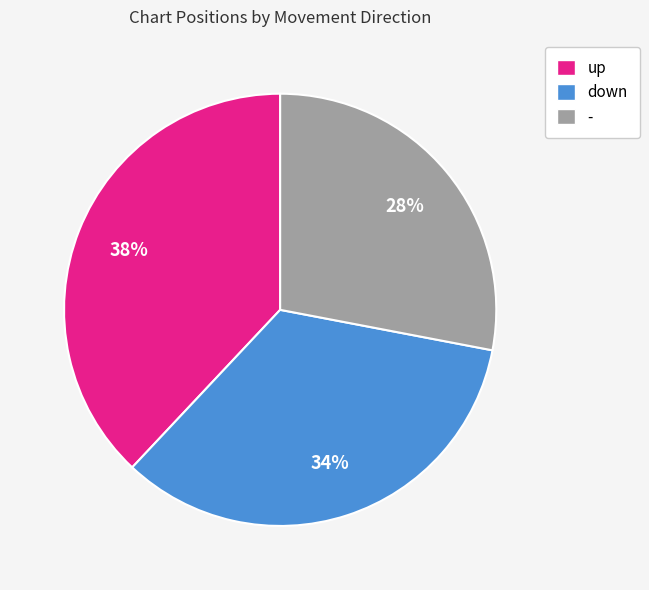

How many segments does this pie chart have?

3